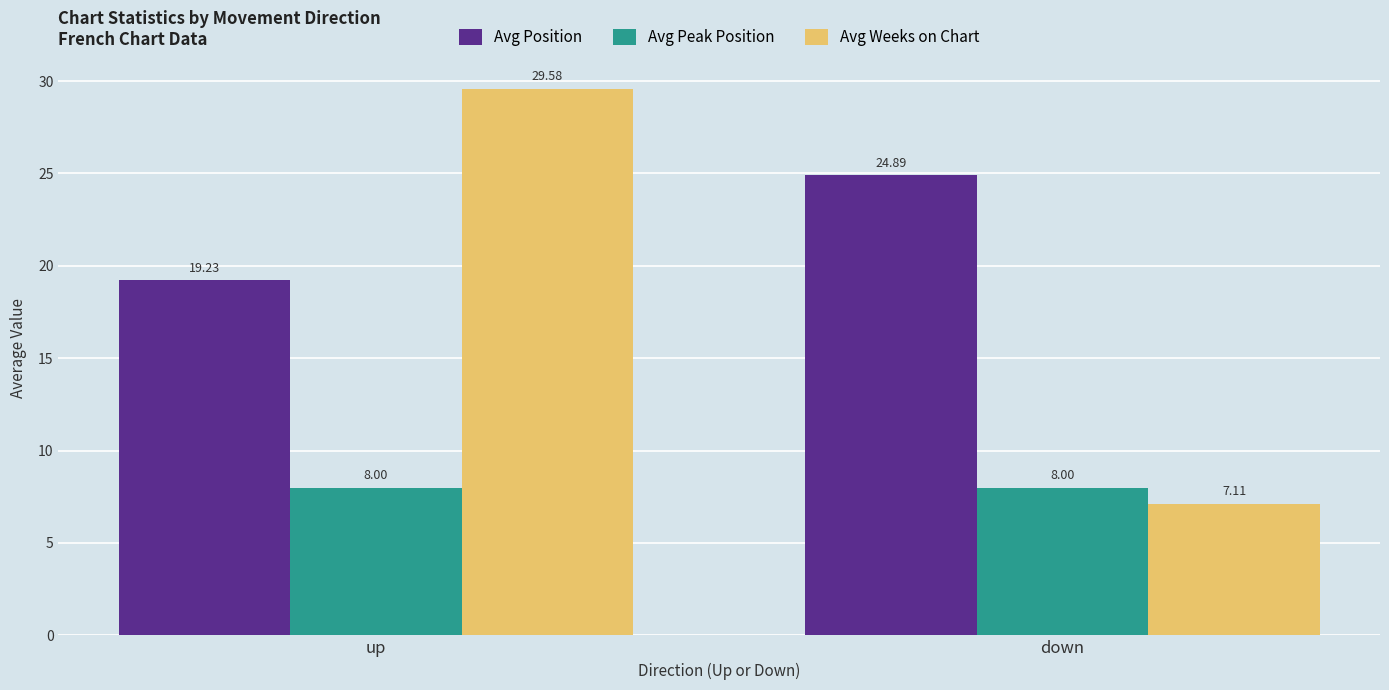

What position from the right is up?

2